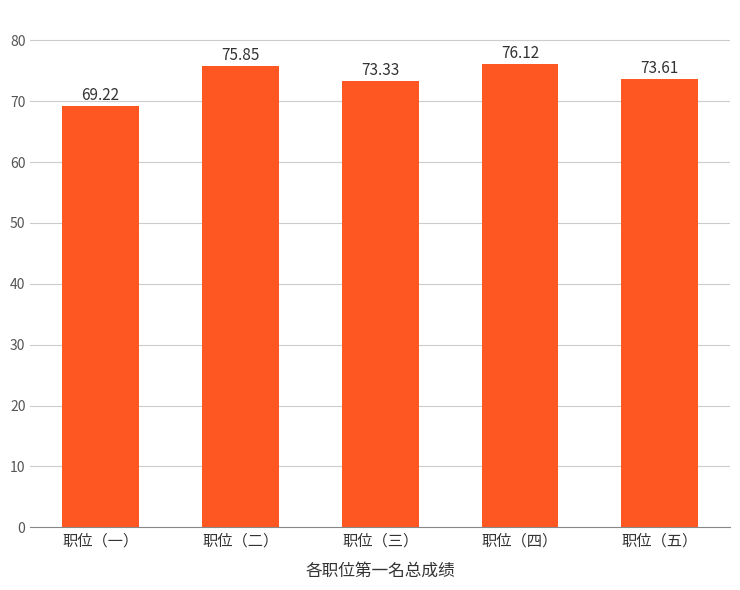

Which label corresponds to the largest value in the chart?

职位（四）